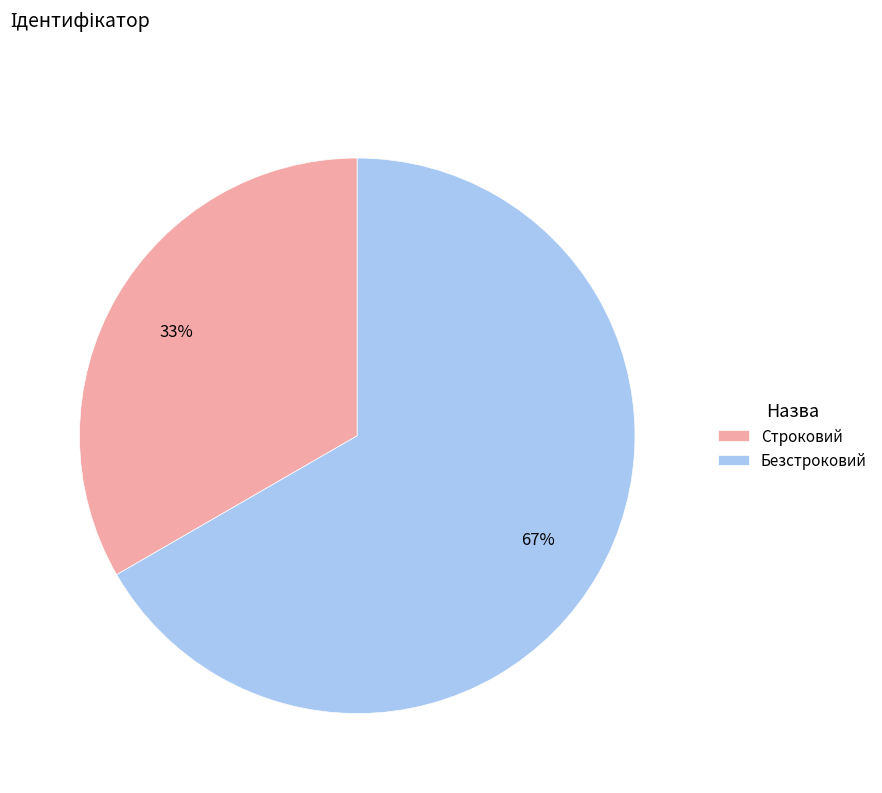

The Строковий slice represents 33% of the pie. True or false?

True